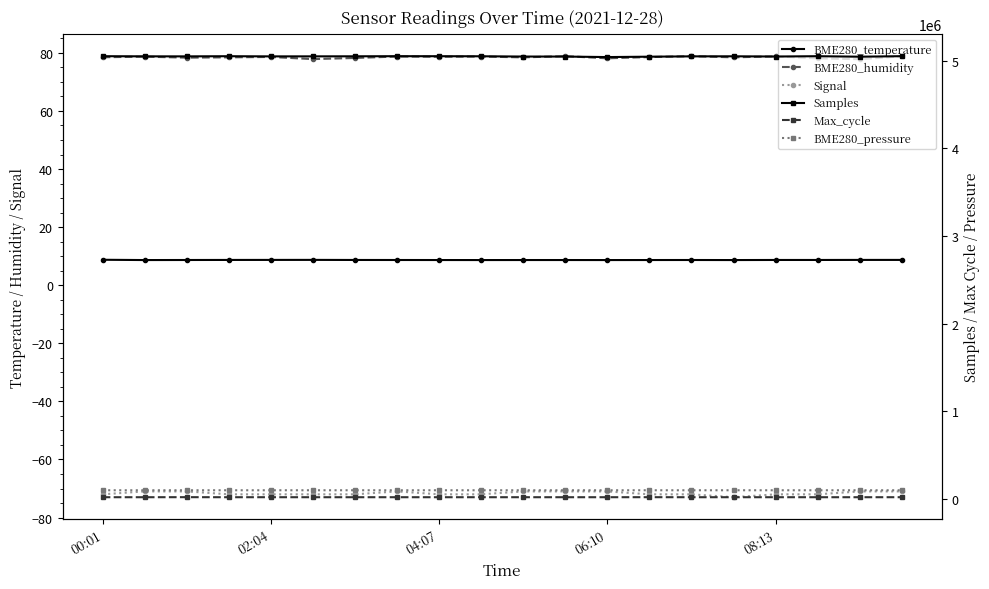

What is the approximate value of BME280_pressure at 19?

99346.0